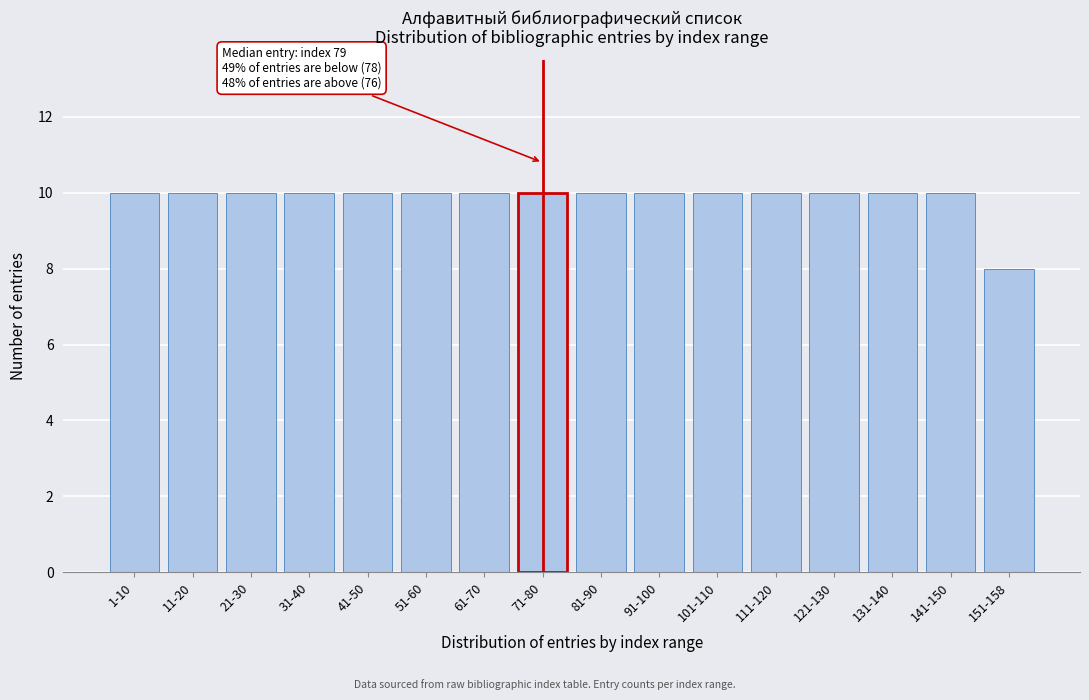

Reading left to right, extract all data points from this chart.

10	10	10	10	10	10	10	10	10	10	10	10	10	10	10	8